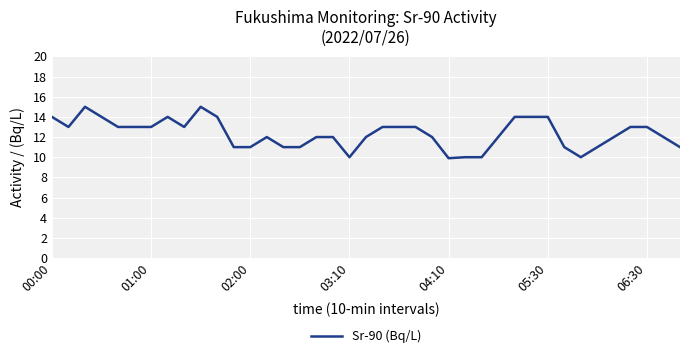

What is the maximum value shown in the chart?

15.0